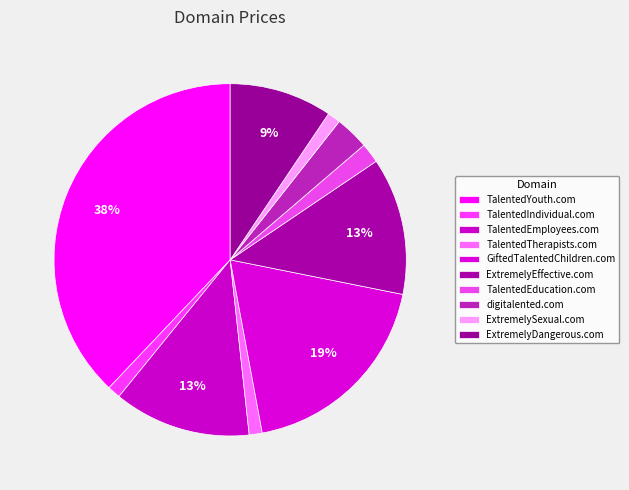

Does GiftedTalentedChildren.com represent more than half of the total?

No